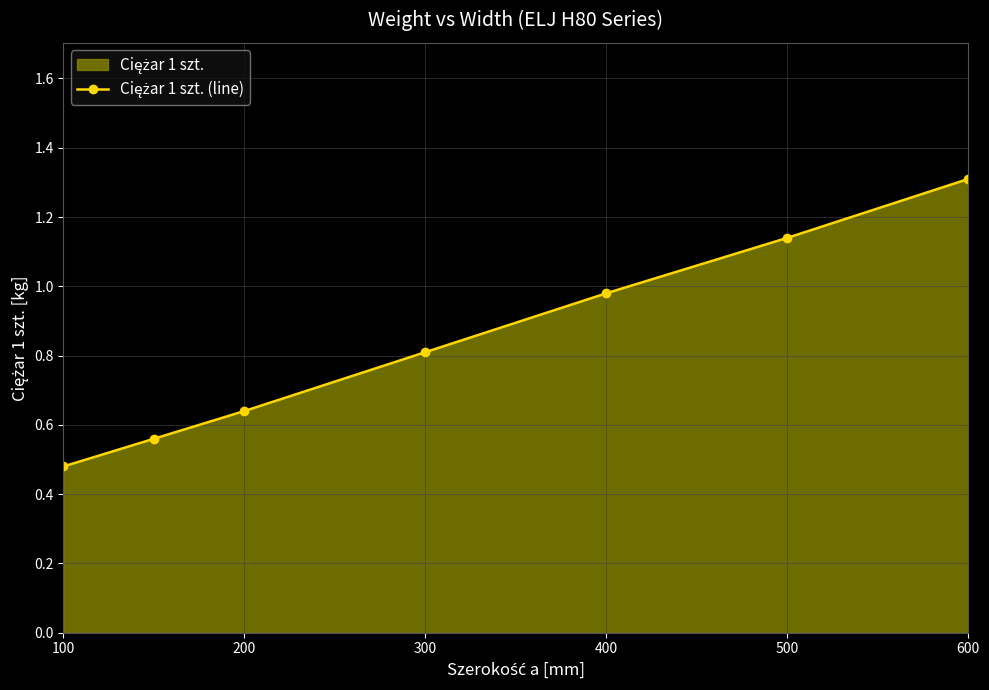

What is the difference between the maximum and second lowest values?

0.8